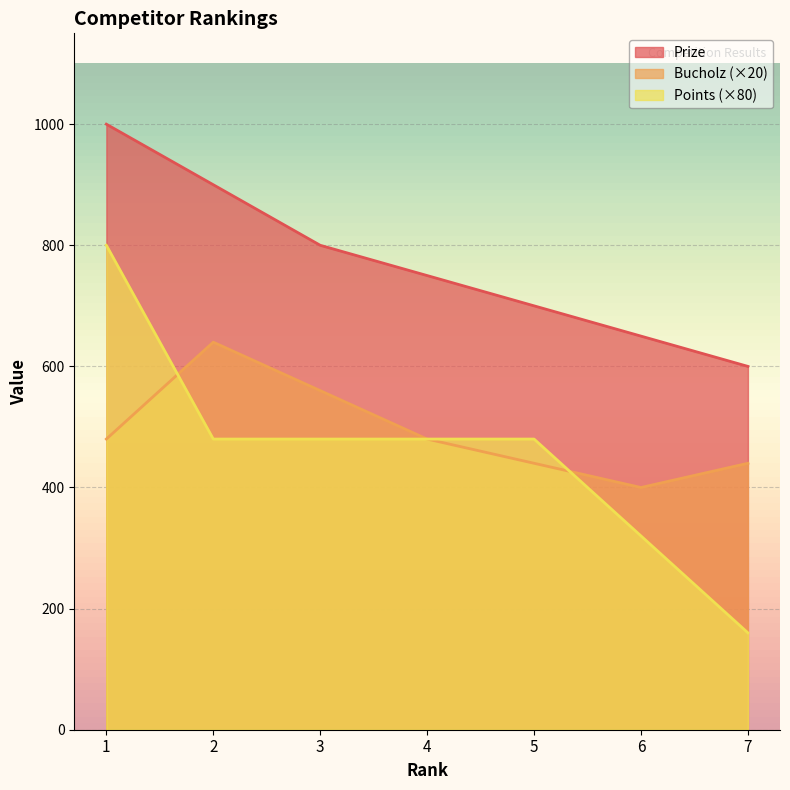

The value of Points at 4 is 480. True or false?

True